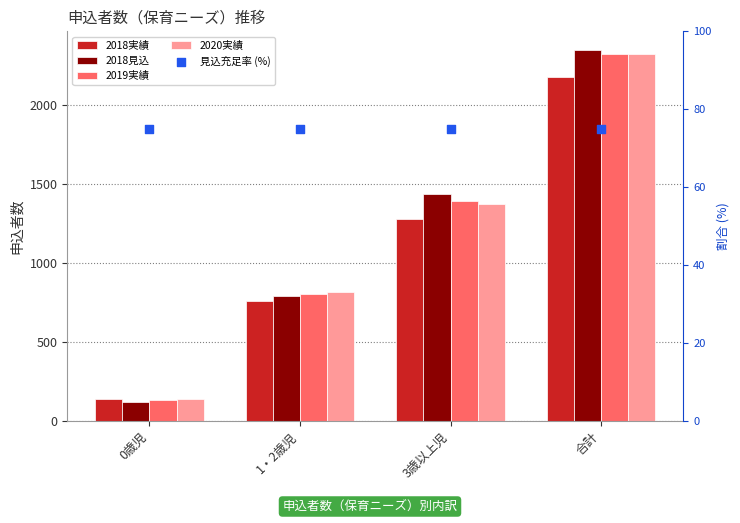

What is the total value across all series at 合計?

9238